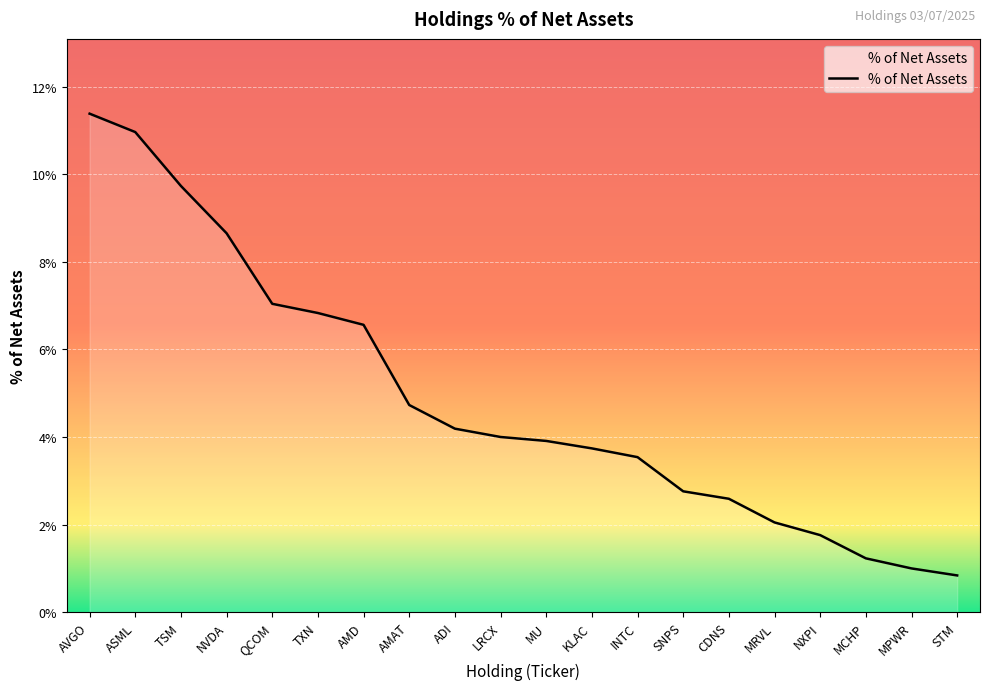

The value at ADI is 6.8. True or false?

False